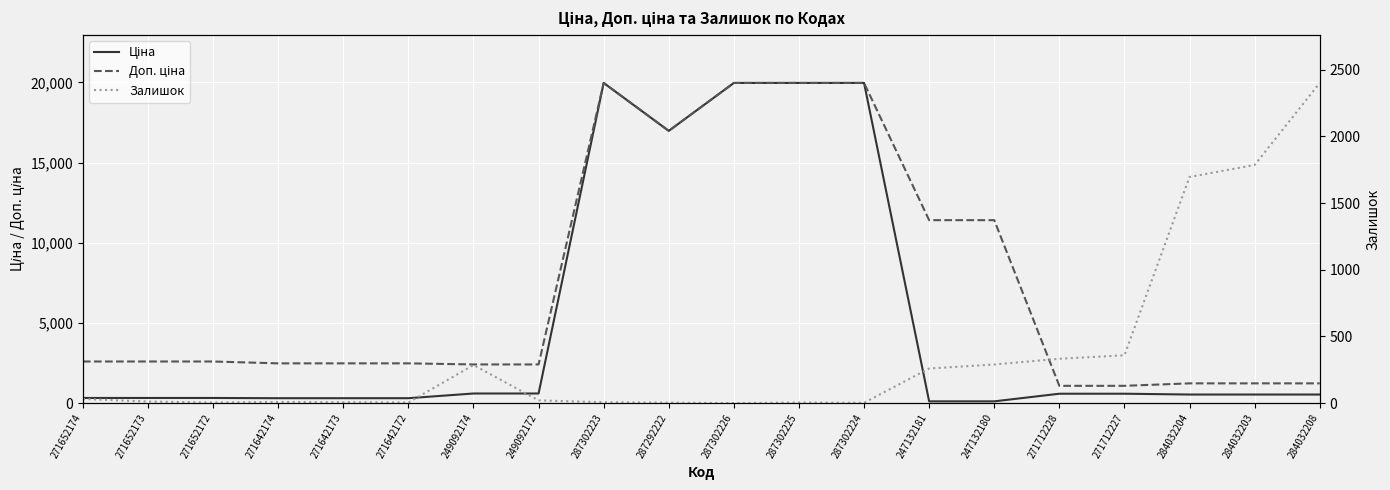

Where does the Доп. ціна series first go above 2598?

271652174